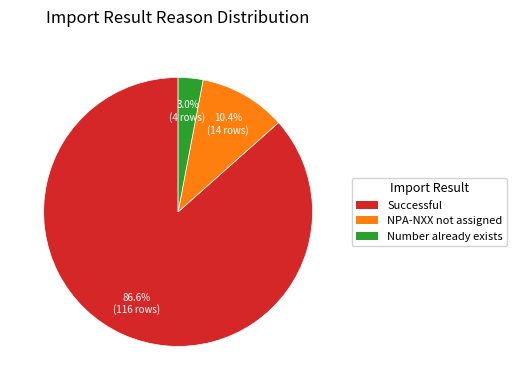

What is the smallest slice in the pie chart?

Number already exists